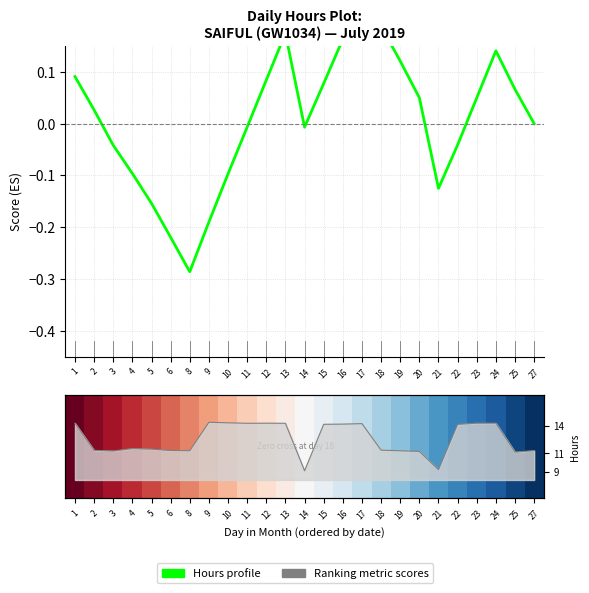

At how many categories does at least one series exceed 0?

25